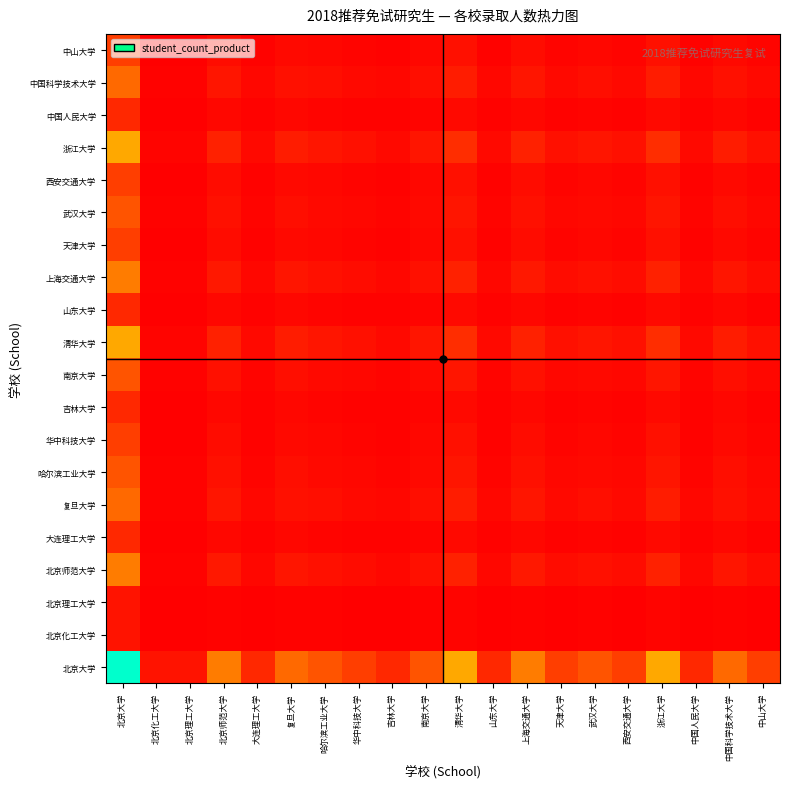

Reading right to left, what are all the values shown in this chart?

北京大学: 中山大学=0.1	中国科学技术大学=0.2	中国人民大学=0.1	浙江大学=0.3	西安交通大学=0.1	武汉大学=0.1	天津大学=0.1	上海交通大学=0.2	山东大学=0.1	清华大学=0.3	南京大学=0.1	吉林大学=0.1	华中科技大学=0.1	哈尔滨工业大学=0.1	复旦大学=0.2	大连理工大学=0.1	北京师范大学=0.2	北京理工大学=0.0	北京化工大学=0.0	北京大学=1.0
北京化工大学: 中山大学=0.0	中国科学技术大学=0.0	中国人民大学=0.0	浙江大学=0.0	西安交通大学=0.0	武汉大学=0.0	天津大学=0.0	上海交通大学=0.0	山东大学=0.0	清华大学=0.0	南京大学=0.0	吉林大学=0.0	华中科技大学=0.0	哈尔滨工业大学=0.0	复旦大学=0.0	大连理工大学=0.0	北京师范大学=0.0	北京理工大学=0.0	北京化工大学=0.0	北京大学=0.0
北京理工大学: 中山大学=0.0	中国科学技术大学=0.0	中国人民大学=0.0	浙江大学=0.0	西安交通大学=0.0	武汉大学=0.0	天津大学=0.0	上海交通大学=0.0	山东大学=0.0	清华大学=0.0	南京大学=0.0	吉林大学=0.0	华中科技大学=0.0	哈尔滨工业大学=0.0	复旦大学=0.0	大连理工大学=0.0	北京师范大学=0.0	北京理工大学=0.0	北京化工大学=0.0	北京大学=0.0
北京师范大学: 中山大学=0.0	中国科学技术大学=0.0	中国人民大学=0.0	浙江大学=0.1	西安交通大学=0.0	武汉大学=0.0	天津大学=0.0	上海交通大学=0.0	山东大学=0.0	清华大学=0.1	南京大学=0.0	吉林大学=0.0	华中科技大学=0.0	哈尔滨工业大学=0.0	复旦大学=0.0	大连理工大学=0.0	北京师范大学=0.0	北京理工大学=0.0	北京化工大学=0.0	北京大学=0.2
大连理工大学: 中山大学=0.0	中国科学技术大学=0.0	中国人民大学=0.0	浙江大学=0.0	西安交通大学=0.0	武汉大学=0.0	天津大学=0.0	上海交通大学=0.0	山东大学=0.0	清华大学=0.0	南京大学=0.0	吉林大学=0.0	华中科技大学=0.0	哈尔滨工业大学=0.0	复旦大学=0.0	大连理工大学=0.0	北京师范大学=0.0	北京理工大学=0.0	北京化工大学=0.0	北京大学=0.1
复旦大学: 中山大学=0.0	中国科学技术大学=0.0	中国人民大学=0.0	浙江大学=0.0	西安交通大学=0.0	武汉大学=0.0	天津大学=0.0	上海交通大学=0.0	山东大学=0.0	清华大学=0.0	南京大学=0.0	吉林大学=0.0	华中科技大学=0.0	哈尔滨工业大学=0.0	复旦大学=0.0	大连理工大学=0.0	北京师范大学=0.0	北京理工大学=0.0	北京化工大学=0.0	北京大学=0.2
哈尔滨工业大学: 中山大学=0.0	中国科学技术大学=0.0	中国人民大学=0.0	浙江大学=0.0	西安交通大学=0.0	武汉大学=0.0	天津大学=0.0	上海交通大学=0.0	山东大学=0.0	清华大学=0.0	南京大学=0.0	吉林大学=0.0	华中科技大学=0.0	哈尔滨工业大学=0.0	复旦大学=0.0	大连理工大学=0.0	北京师范大学=0.0	北京理工大学=0.0	北京化工大学=0.0	北京大学=0.1
华中科技大学: 中山大学=0.0	中国科学技术大学=0.0	中国人民大学=0.0	浙江大学=0.0	西安交通大学=0.0	武汉大学=0.0	天津大学=0.0	上海交通大学=0.0	山东大学=0.0	清华大学=0.0	南京大学=0.0	吉林大学=0.0	华中科技大学=0.0	哈尔滨工业大学=0.0	复旦大学=0.0	大连理工大学=0.0	北京师范大学=0.0	北京理工大学=0.0	北京化工大学=0.0	北京大学=0.1
吉林大学: 中山大学=0.0	中国科学技术大学=0.0	中国人民大学=0.0	浙江大学=0.0	西安交通大学=0.0	武汉大学=0.0	天津大学=0.0	上海交通大学=0.0	山东大学=0.0	清华大学=0.0	南京大学=0.0	吉林大学=0.0	华中科技大学=0.0	哈尔滨工业大学=0.0	复旦大学=0.0	大连理工大学=0.0	北京师范大学=0.0	北京理工大学=0.0	北京化工大学=0.0	北京大学=0.1
南京大学: 中山大学=0.0	中国科学技术大学=0.0	中国人民大学=0.0	浙江大学=0.0	西安交通大学=0.0	武汉大学=0.0	天津大学=0.0	上海交通大学=0.0	山东大学=0.0	清华大学=0.0	南京大学=0.0	吉林大学=0.0	华中科技大学=0.0	哈尔滨工业大学=0.0	复旦大学=0.0	大连理工大学=0.0	北京师范大学=0.0	北京理工大学=0.0	北京化工大学=0.0	北京大学=0.1
清华大学: 中山大学=0.0	中国科学技术大学=0.0	中国人民大学=0.0	浙江大学=0.1	西安交通大学=0.0	武汉大学=0.0	天津大学=0.0	上海交通大学=0.1	山东大学=0.0	清华大学=0.1	南京大学=0.0	吉林大学=0.0	华中科技大学=0.0	哈尔滨工业大学=0.0	复旦大学=0.0	大连理工大学=0.0	北京师范大学=0.1	北京理工大学=0.0	北京化工大学=0.0	北京大学=0.3
山东大学: 中山大学=0.0	中国科学技术大学=0.0	中国人民大学=0.0	浙江大学=0.0	西安交通大学=0.0	武汉大学=0.0	天津大学=0.0	上海交通大学=0.0	山东大学=0.0	清华大学=0.0	南京大学=0.0	吉林大学=0.0	华中科技大学=0.0	哈尔滨工业大学=0.0	复旦大学=0.0	大连理工大学=0.0	北京师范大学=0.0	北京理工大学=0.0	北京化工大学=0.0	北京大学=0.1
上海交通大学: 中山大学=0.0	中国科学技术大学=0.0	中国人民大学=0.0	浙江大学=0.1	西安交通大学=0.0	武汉大学=0.0	天津大学=0.0	上海交通大学=0.0	山东大学=0.0	清华大学=0.1	南京大学=0.0	吉林大学=0.0	华中科技大学=0.0	哈尔滨工业大学=0.0	复旦大学=0.0	大连理工大学=0.0	北京师范大学=0.0	北京理工大学=0.0	北京化工大学=0.0	北京大学=0.2
天津大学: 中山大学=0.0	中国科学技术大学=0.0	中国人民大学=0.0	浙江大学=0.0	西安交通大学=0.0	武汉大学=0.0	天津大学=0.0	上海交通大学=0.0	山东大学=0.0	清华大学=0.0	南京大学=0.0	吉林大学=0.0	华中科技大学=0.0	哈尔滨工业大学=0.0	复旦大学=0.0	大连理工大学=0.0	北京师范大学=0.0	北京理工大学=0.0	北京化工大学=0.0	北京大学=0.1
武汉大学: 中山大学=0.0	中国科学技术大学=0.0	中国人民大学=0.0	浙江大学=0.0	西安交通大学=0.0	武汉大学=0.0	天津大学=0.0	上海交通大学=0.0	山东大学=0.0	清华大学=0.0	南京大学=0.0	吉林大学=0.0	华中科技大学=0.0	哈尔滨工业大学=0.0	复旦大学=0.0	大连理工大学=0.0	北京师范大学=0.0	北京理工大学=0.0	北京化工大学=0.0	北京大学=0.1
西安交通大学: 中山大学=0.0	中国科学技术大学=0.0	中国人民大学=0.0	浙江大学=0.0	西安交通大学=0.0	武汉大学=0.0	天津大学=0.0	上海交通大学=0.0	山东大学=0.0	清华大学=0.0	南京大学=0.0	吉林大学=0.0	华中科技大学=0.0	哈尔滨工业大学=0.0	复旦大学=0.0	大连理工大学=0.0	北京师范大学=0.0	北京理工大学=0.0	北京化工大学=0.0	北京大学=0.1
浙江大学: 中山大学=0.0	中国科学技术大学=0.0	中国人民大学=0.0	浙江大学=0.1	西安交通大学=0.0	武汉大学=0.0	天津大学=0.0	上海交通大学=0.1	山东大学=0.0	清华大学=0.1	南京大学=0.0	吉林大学=0.0	华中科技大学=0.0	哈尔滨工业大学=0.0	复旦大学=0.0	大连理工大学=0.0	北京师范大学=0.1	北京理工大学=0.0	北京化工大学=0.0	北京大学=0.3
中国人民大学: 中山大学=0.0	中国科学技术大学=0.0	中国人民大学=0.0	浙江大学=0.0	西安交通大学=0.0	武汉大学=0.0	天津大学=0.0	上海交通大学=0.0	山东大学=0.0	清华大学=0.0	南京大学=0.0	吉林大学=0.0	华中科技大学=0.0	哈尔滨工业大学=0.0	复旦大学=0.0	大连理工大学=0.0	北京师范大学=0.0	北京理工大学=0.0	北京化工大学=0.0	北京大学=0.1
中国科学技术大学: 中山大学=0.0	中国科学技术大学=0.0	中国人民大学=0.0	浙江大学=0.0	西安交通大学=0.0	武汉大学=0.0	天津大学=0.0	上海交通大学=0.0	山东大学=0.0	清华大学=0.0	南京大学=0.0	吉林大学=0.0	华中科技大学=0.0	哈尔滨工业大学=0.0	复旦大学=0.0	大连理工大学=0.0	北京师范大学=0.0	北京理工大学=0.0	北京化工大学=0.0	北京大学=0.2
中山大学: 中山大学=0.0	中国科学技术大学=0.0	中国人民大学=0.0	浙江大学=0.0	西安交通大学=0.0	武汉大学=0.0	天津大学=0.0	上海交通大学=0.0	山东大学=0.0	清华大学=0.0	南京大学=0.0	吉林大学=0.0	华中科技大学=0.0	哈尔滨工业大学=0.0	复旦大学=0.0	大连理工大学=0.0	北京师范大学=0.0	北京理工大学=0.0	北京化工大学=0.0	北京大学=0.1